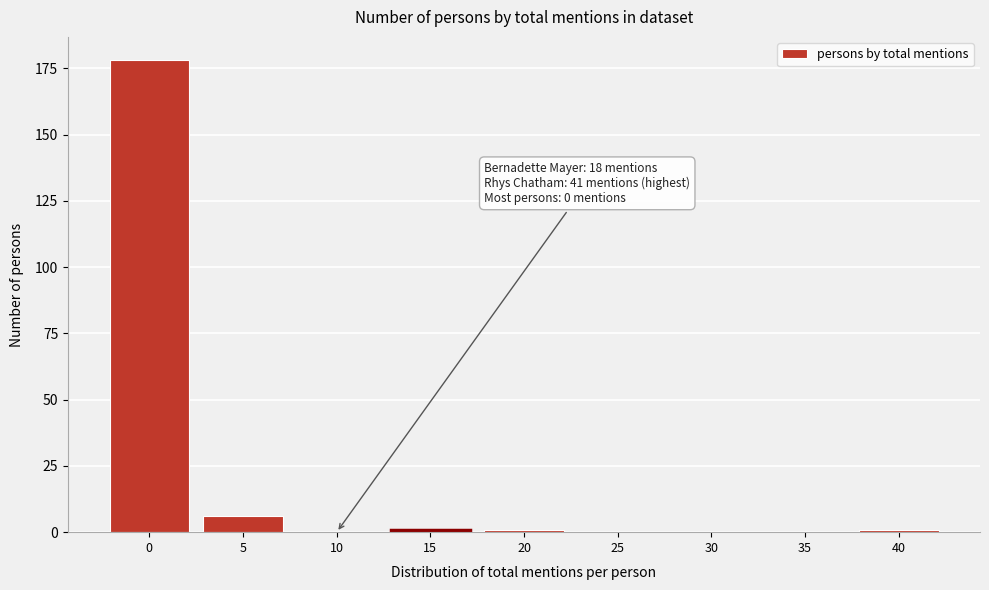

Reading right to left, extract all data points from this chart.

40=1	35=0	30=0	25=0	20=1	15=1	10=0	5=6	0=178